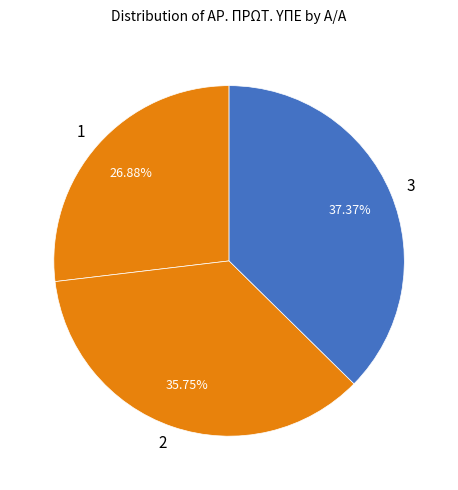

What percentage do 3 and 2 together represent?

73.1%